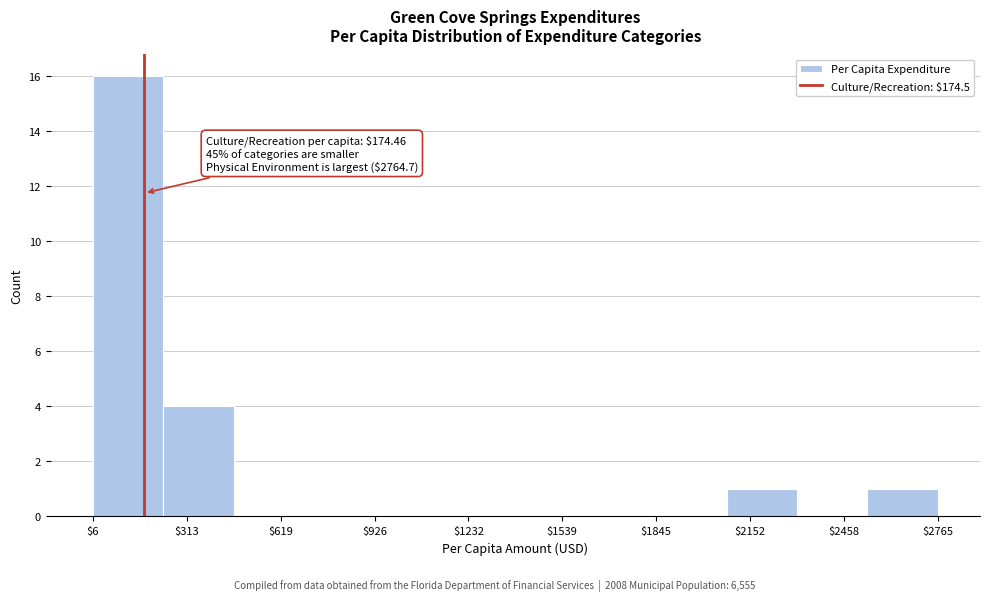

Over which range of the x-axis is the bar tallest?

0 to 250